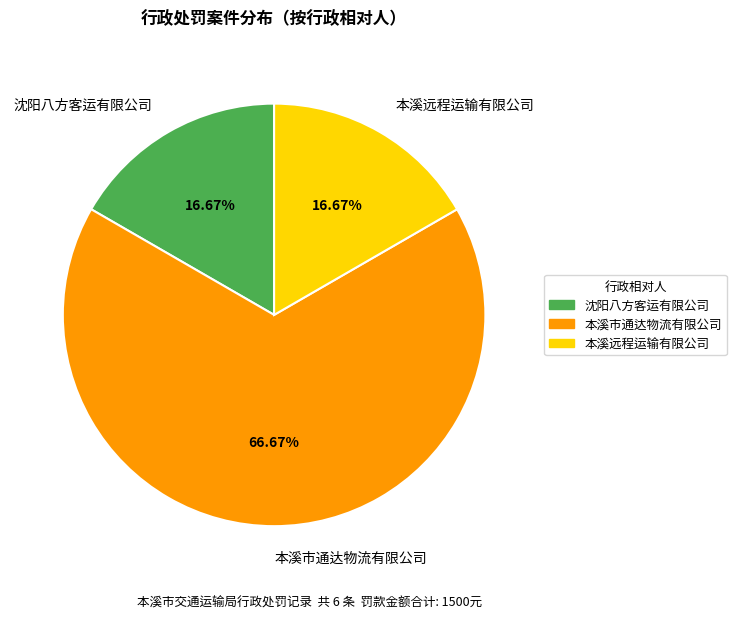

Which category has the biggest portion of the pie?

本溪市通达物流有限公司